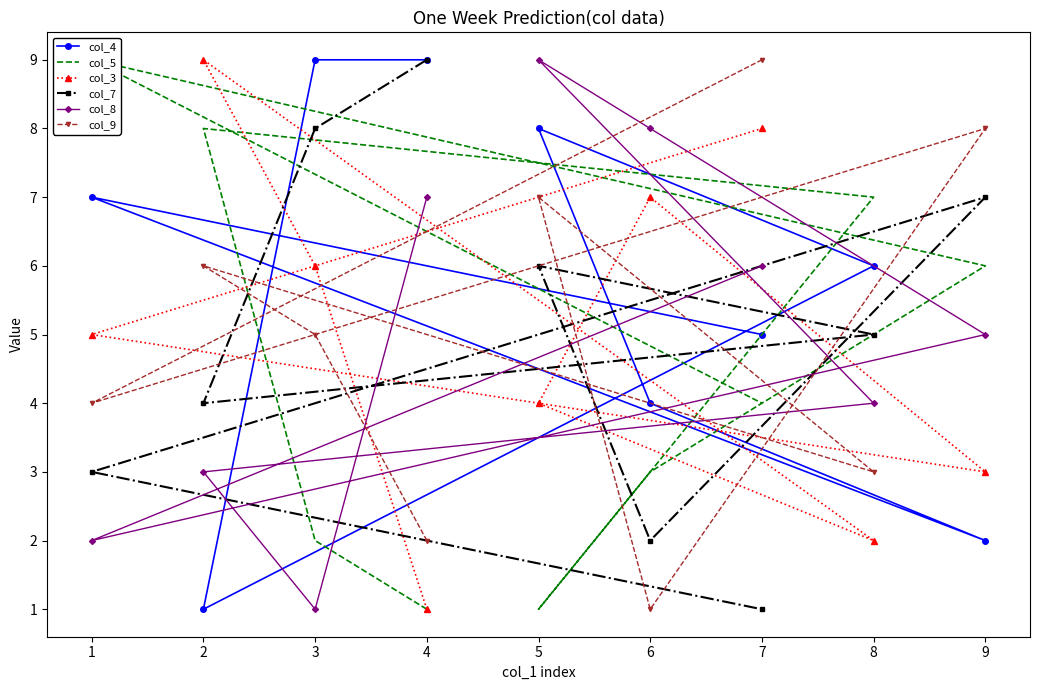

List the series in order of their peak value, highest first.

col_4, col_5, col_3, col_7, col_8, col_9